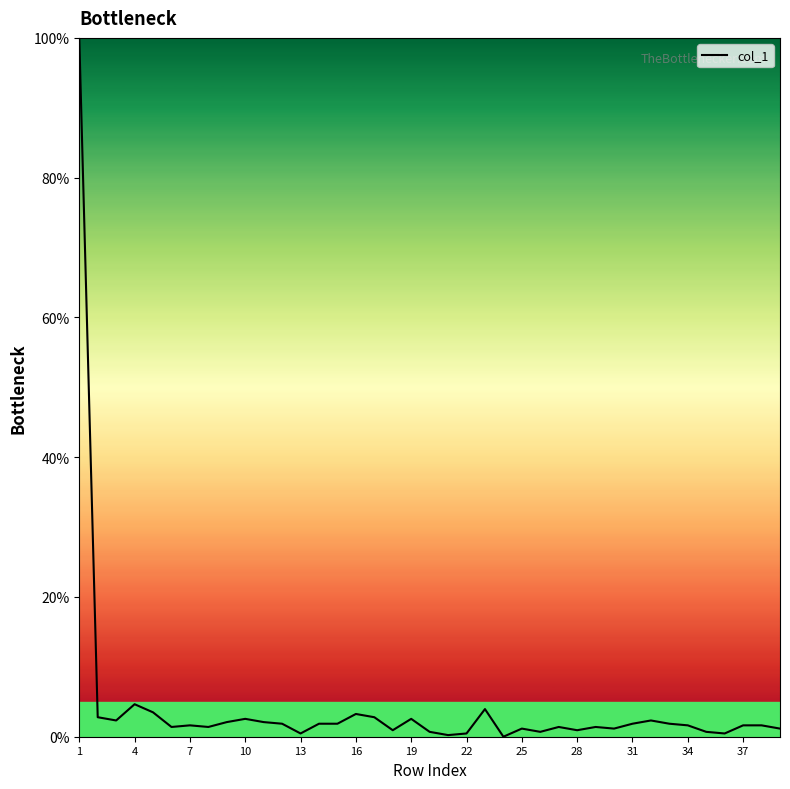

What is the difference between the maximum and minimum values?

100.0